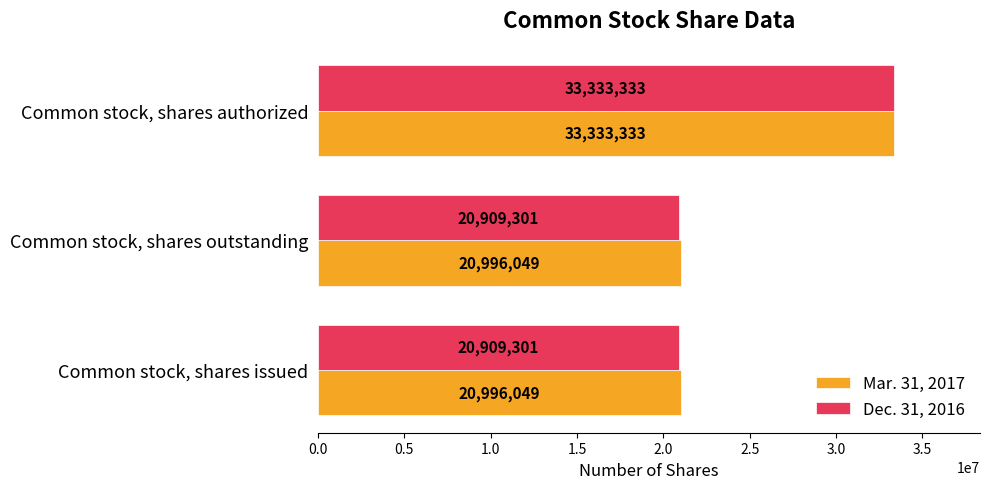

What is the total value across all series at Common stock, shares authorized?

66666666